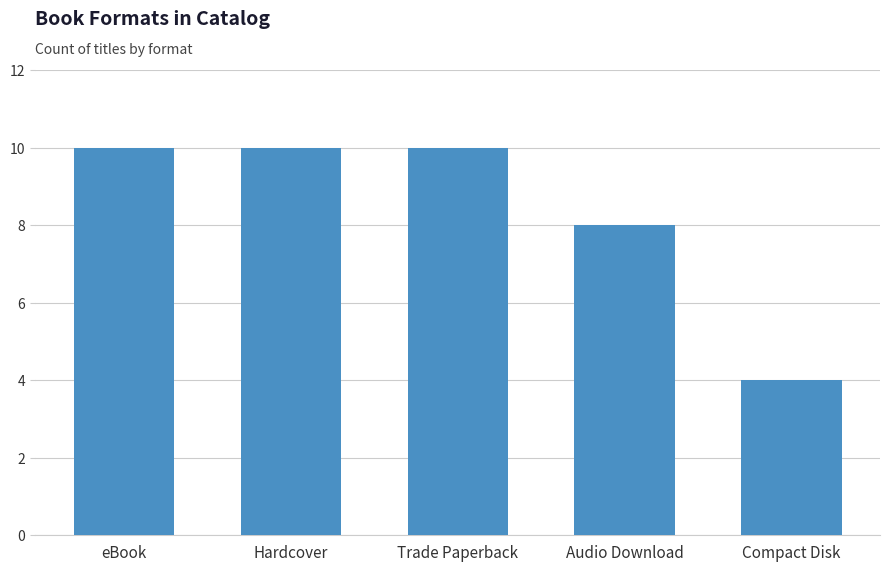

Does the chart contain any negative values?

No